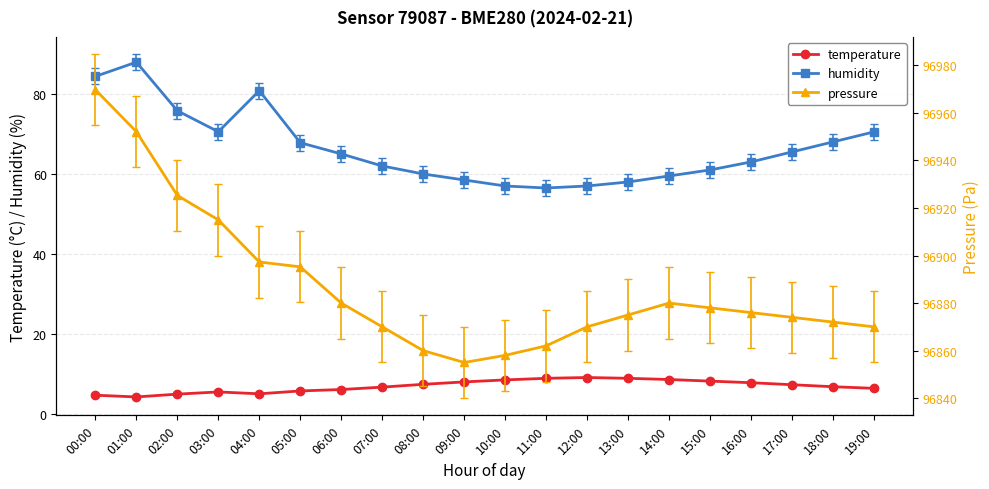

Which series has the largest total across all categories?

pressure